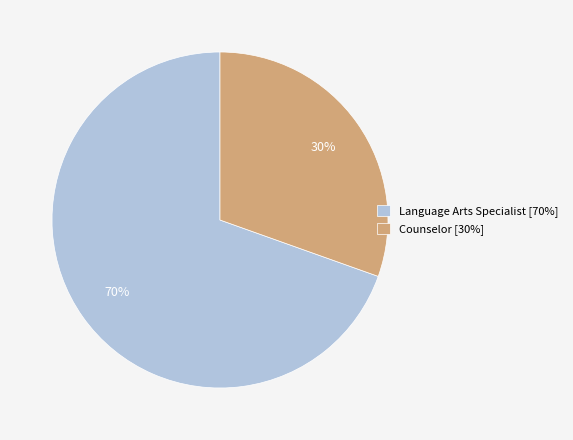

Is the sum of Counselor [30%] and Language Arts Specialist [70%] greater than half?

Yes